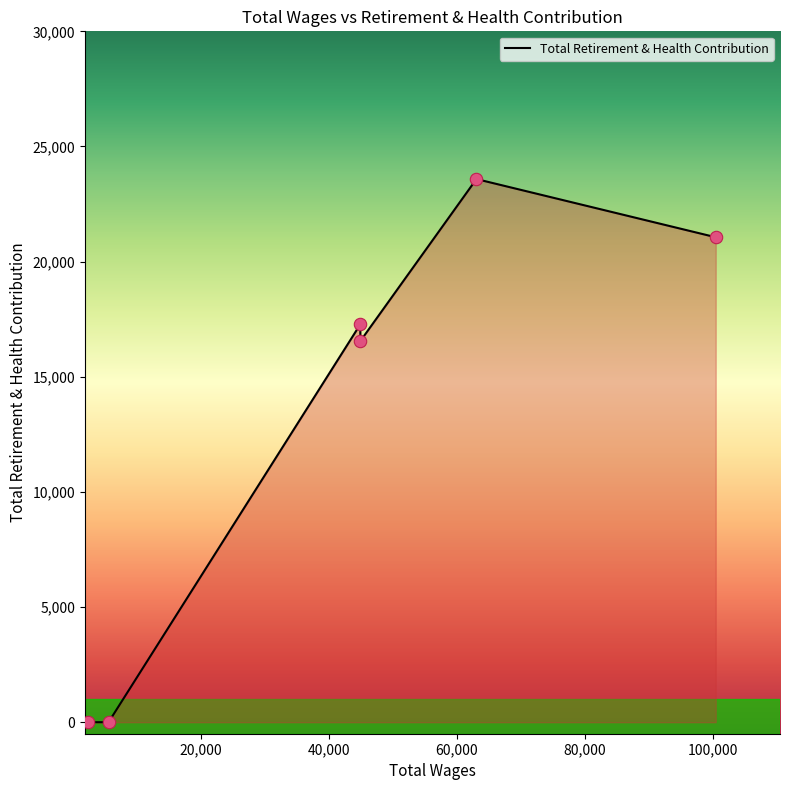

What is the sum of all values?

78471